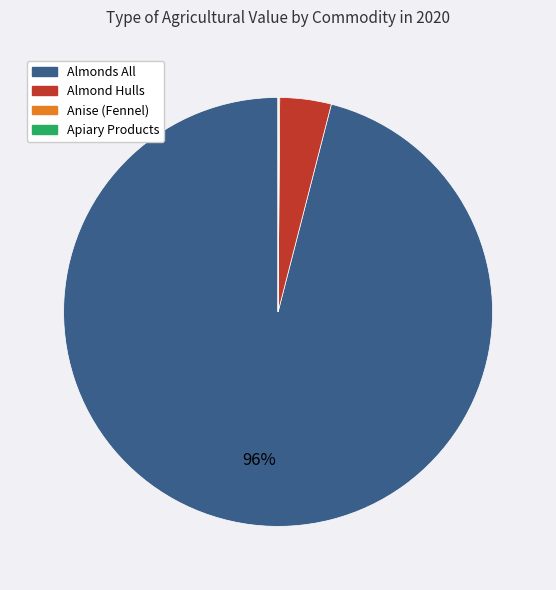

To the nearest percent, what is the difference between the largest and smallest slice percentages?

96%